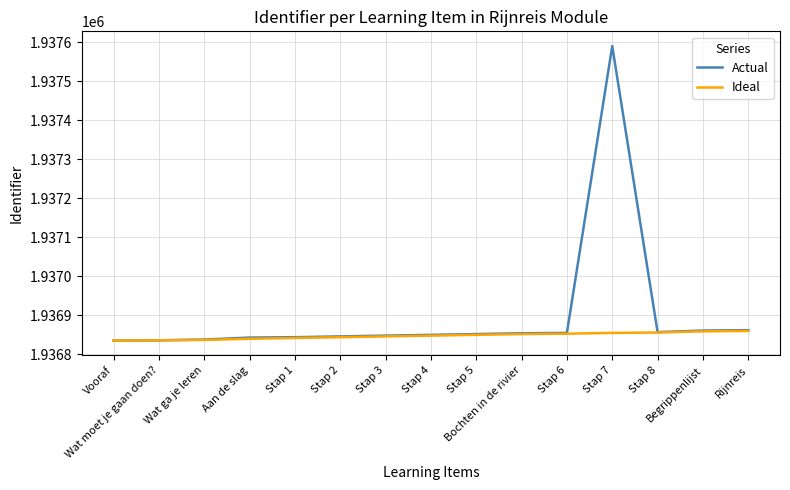

Which series has the largest total across all categories?

Actual